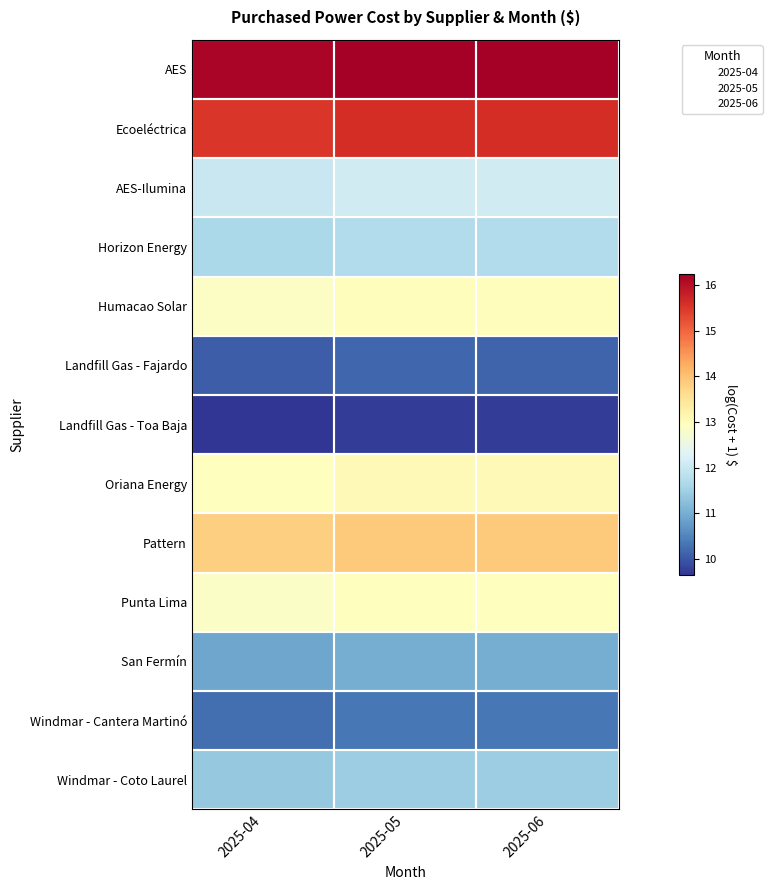

Which series has the largest total across all categories?

AES